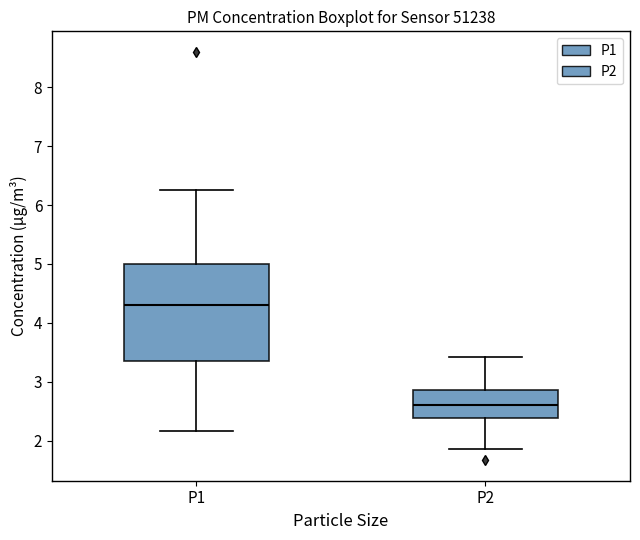

Reading left to right, read every box against the y-axis: the position of its median line, the range the box covers, and the ends of its whiskers. The values are not printed on the chart, so give them approximately, as read against the axis.

P1: median 4.3, box 3.4 to 5.0, whiskers 2.2 to 6.3
P2: median 2.6, box 2.4 to 2.9, whiskers 1.9 to 3.4